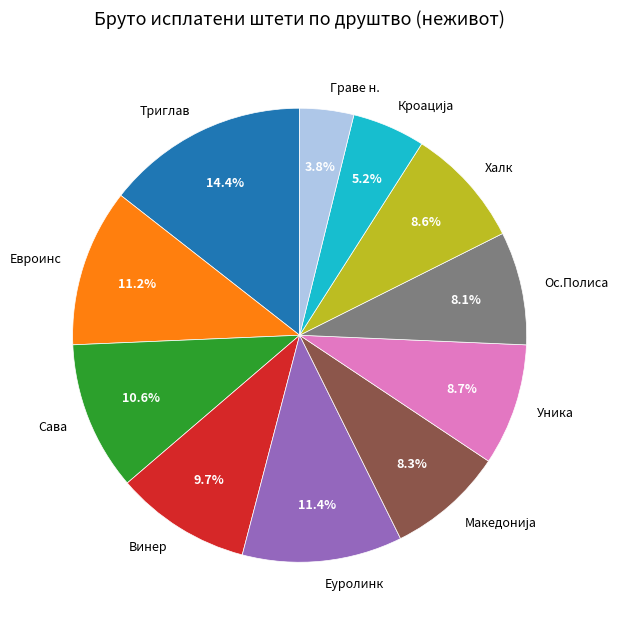

Count the number of slices in the pie.

11